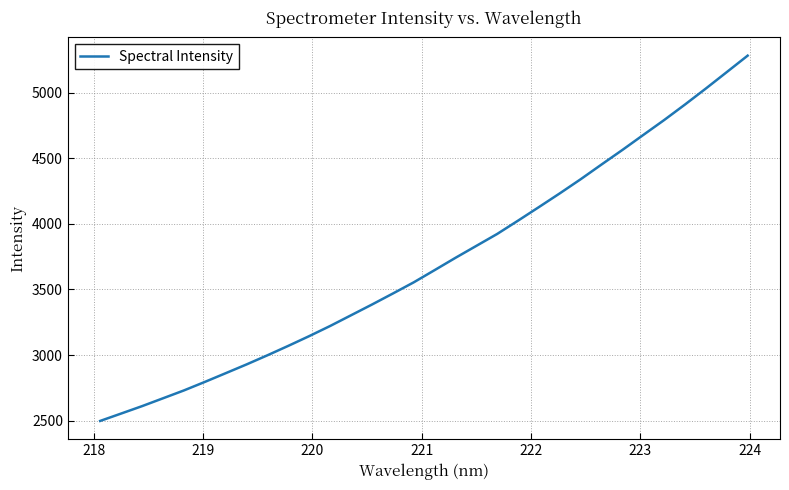

What is the minimum value shown in the chart?

2498.1